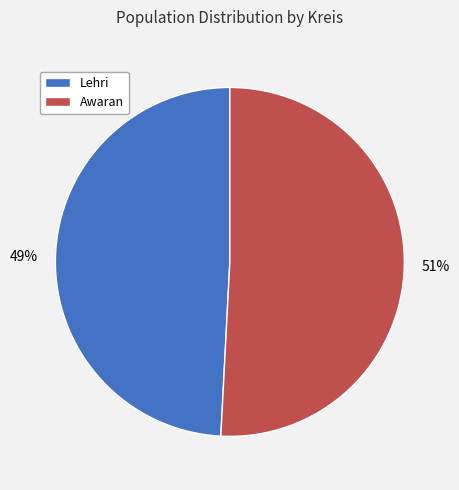

Which category has the biggest portion of the pie?

Awaran